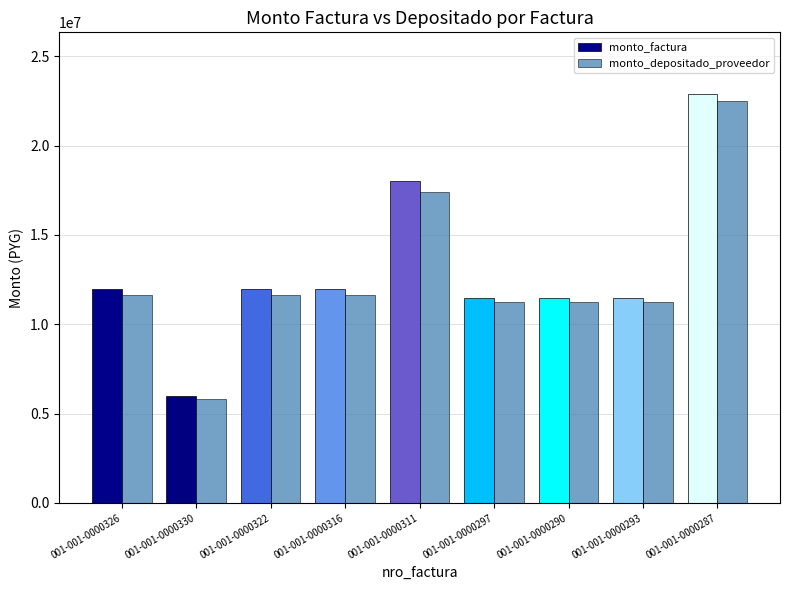

How many bars are there in total?

18